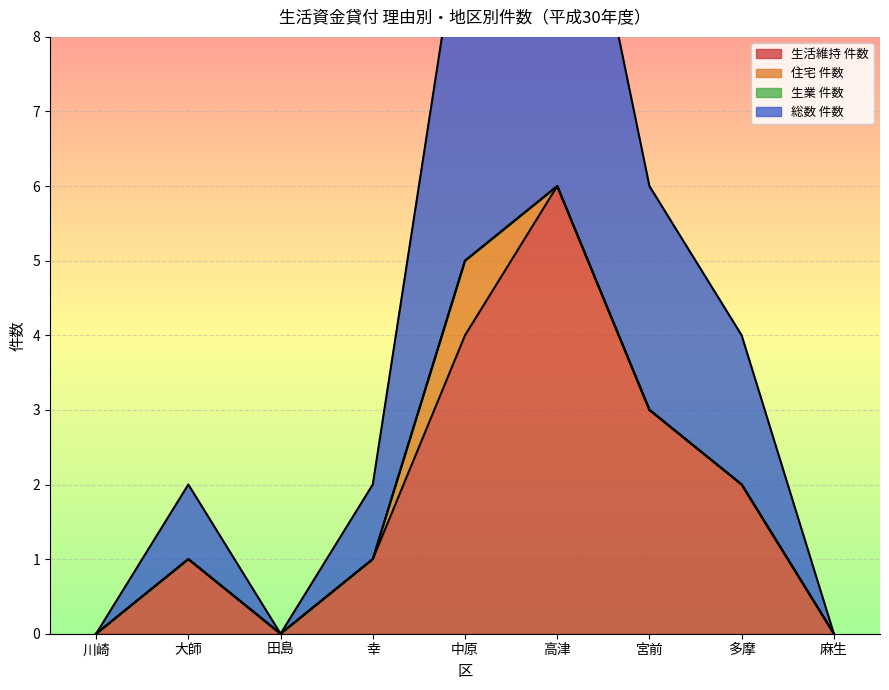

True or false: 生活維持 件数 and 総数 件数 cross at least once.

False